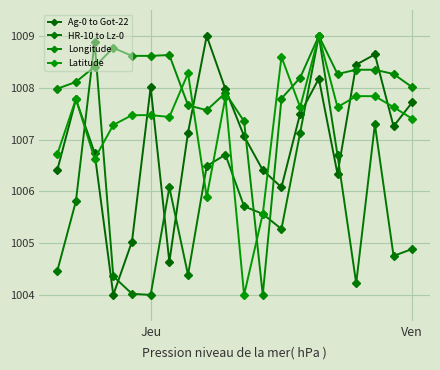

True or false: HR-10 to Lz-0 has more than 1 interior local peaks.

True